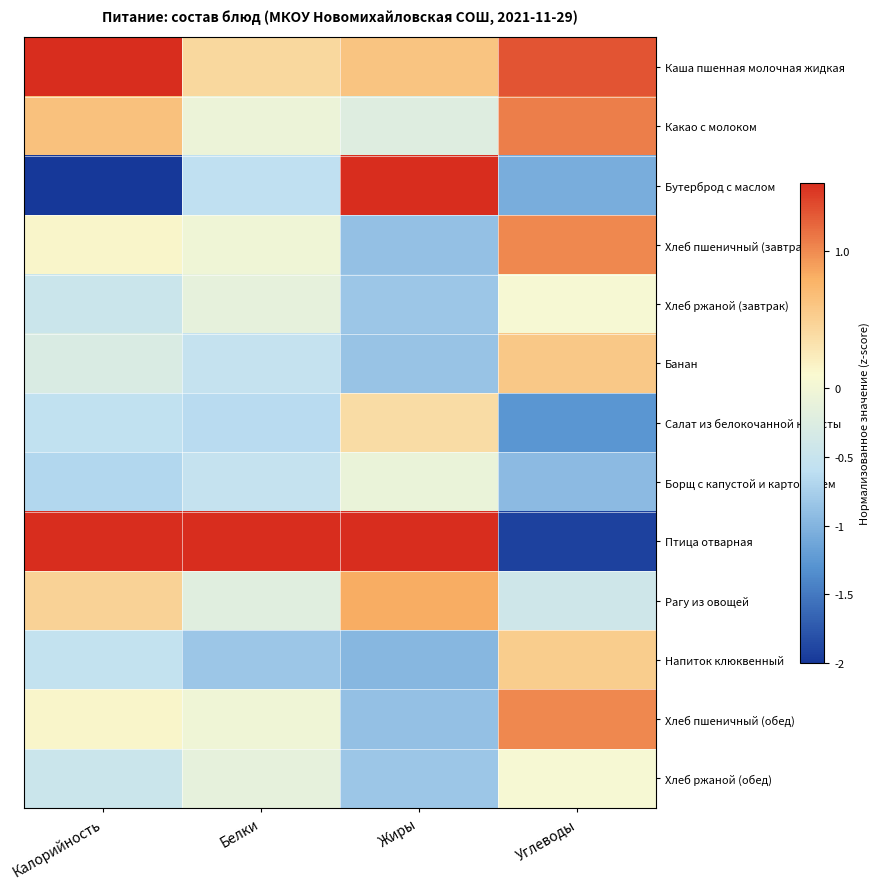

What is the minimum value shown in the chart?

-2.0